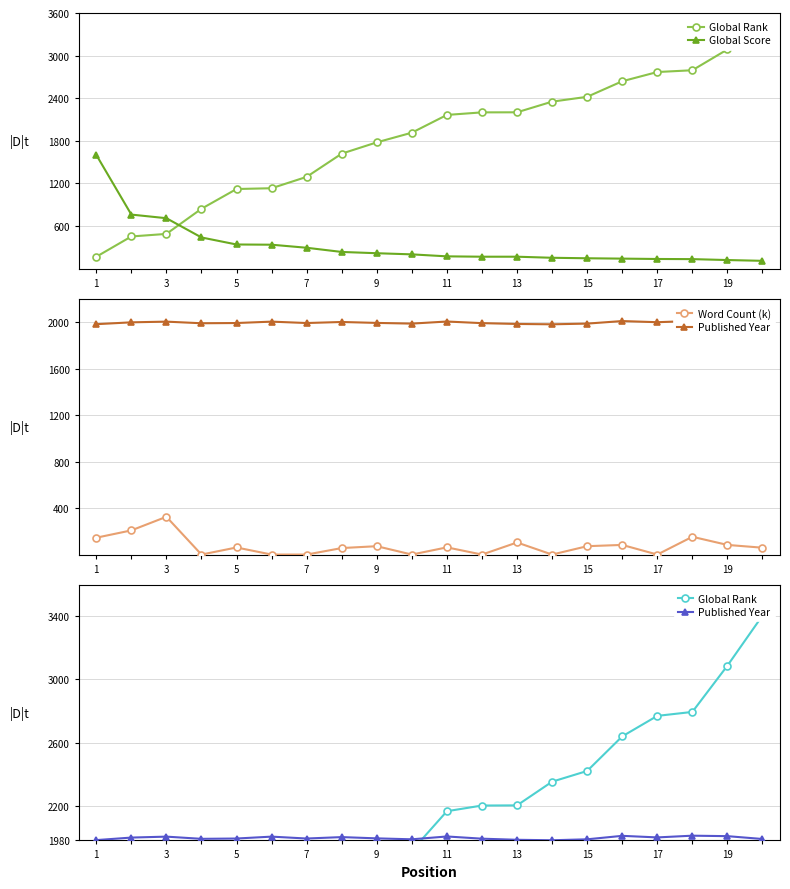

List the series in order of their peak value, lowest first.

Word Count (k), Global Score, Published Year, Global Rank